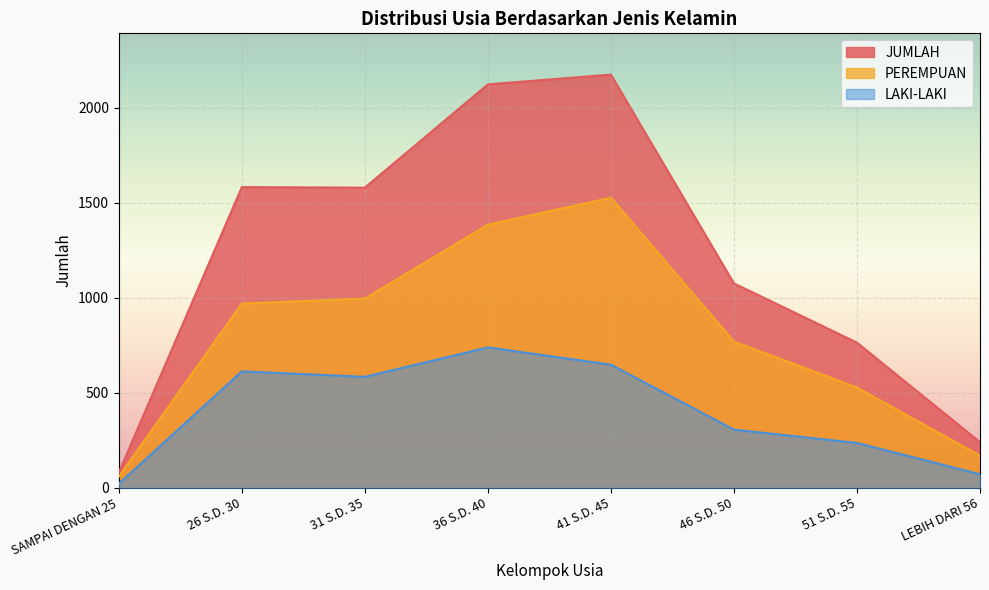

Is it true that LAKI-LAKI equals 739 at 36 S.D. 40?

True